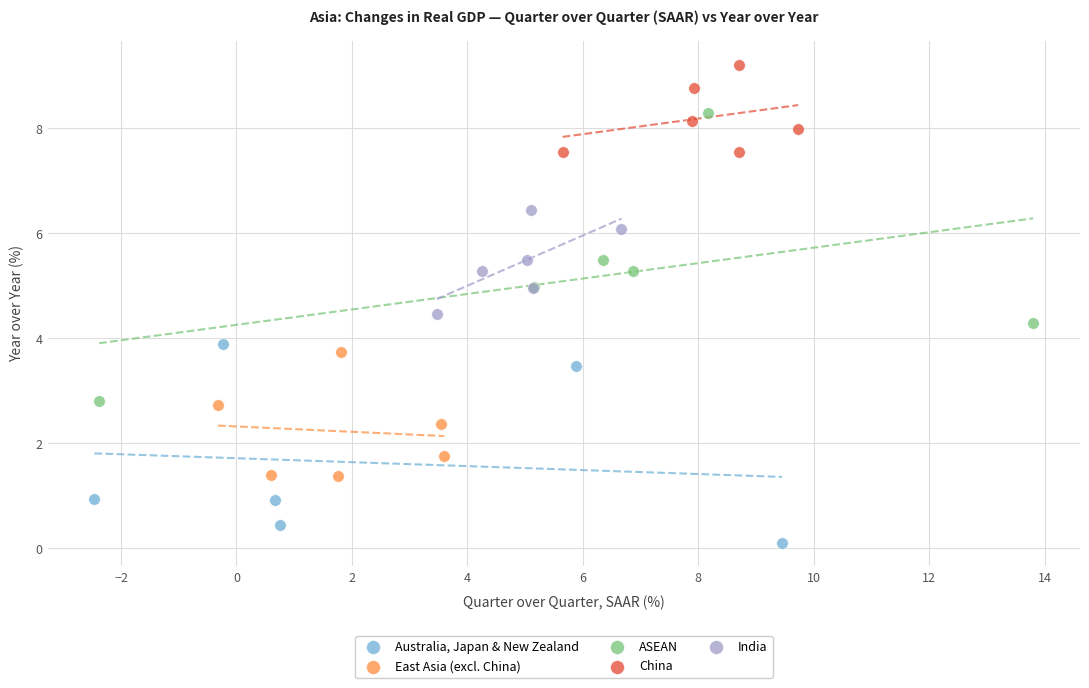

Which series reaches the maximum Y coordinate?

China